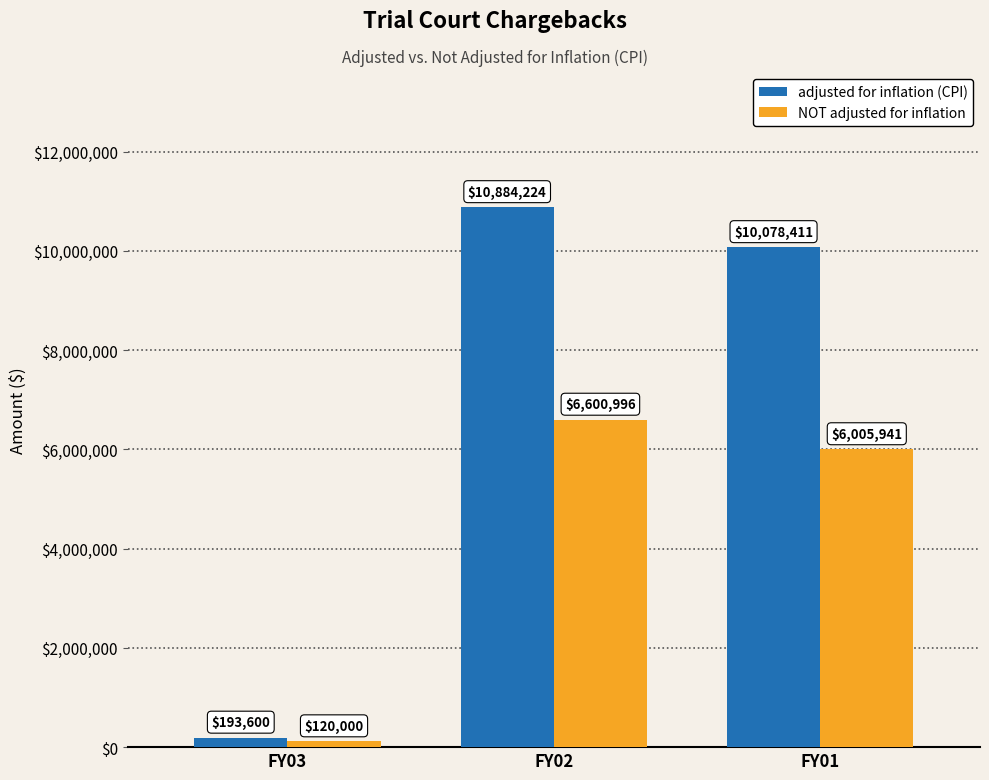

Which series has the largest total across all categories?

adjusted for inflation (CPI)